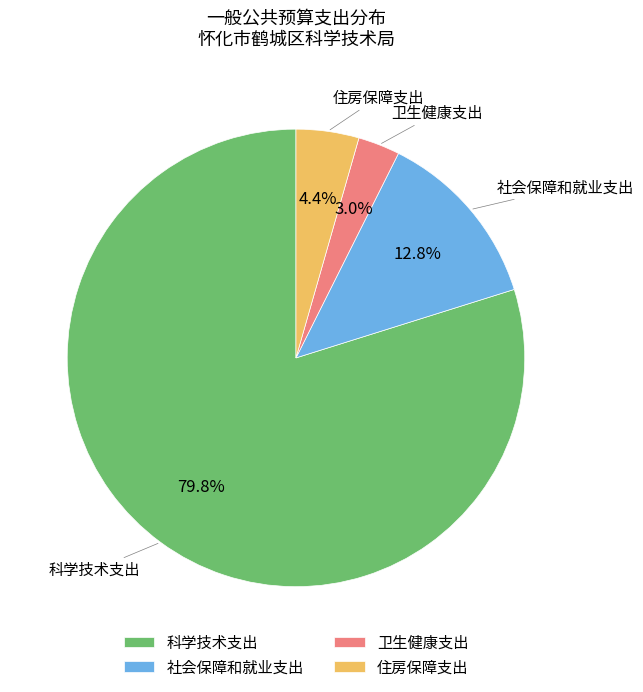

Which has a higher value, 科学技术支出 or 社会保障和就业支出?

科学技术支出